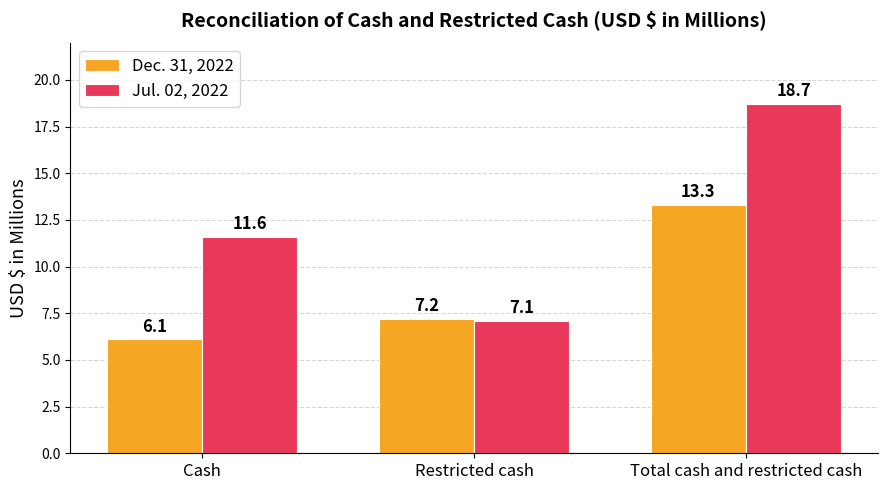

What is the difference between the highest and lowest values at Total cash and restricted cash?

5.4